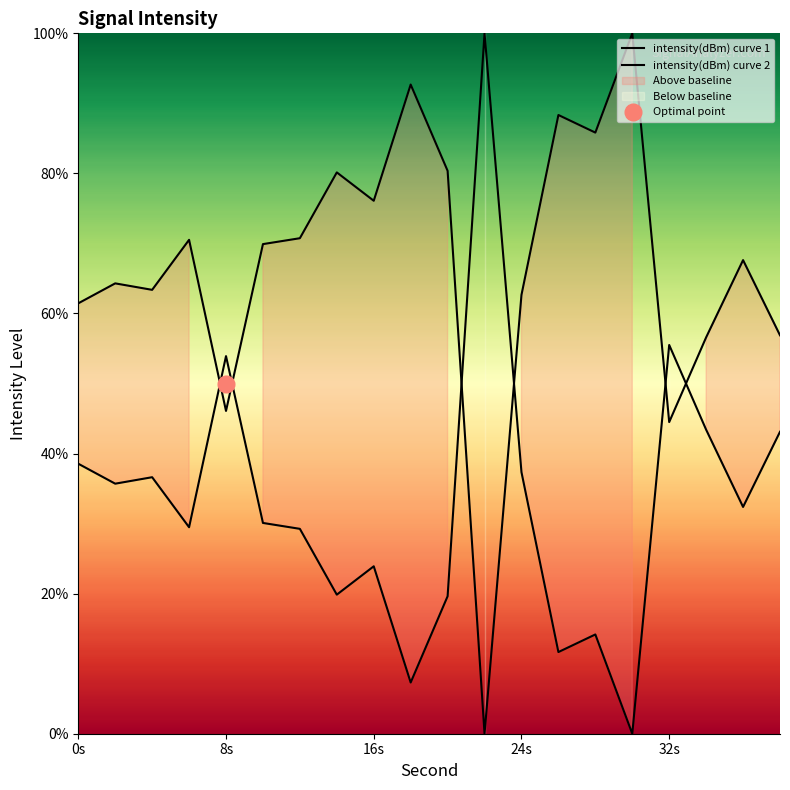

What are all the series names shown in the legend?

intensity(dBm) curve 1, intensity(dBm) curve 2